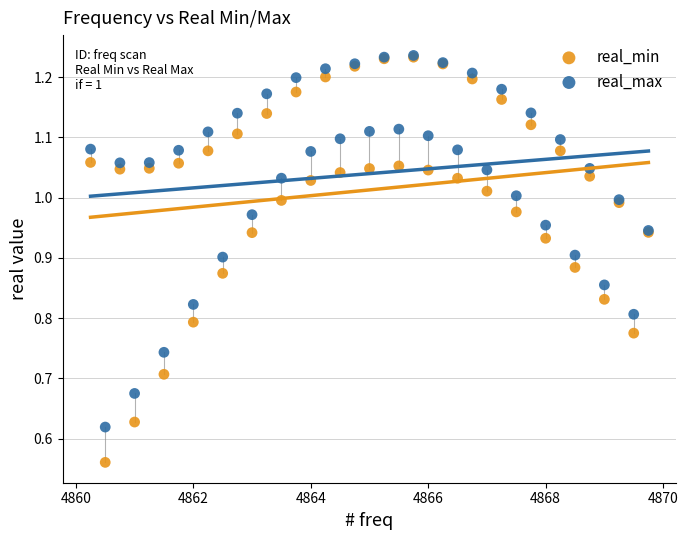

What are all the series names shown in the legend?

real_min, real_max